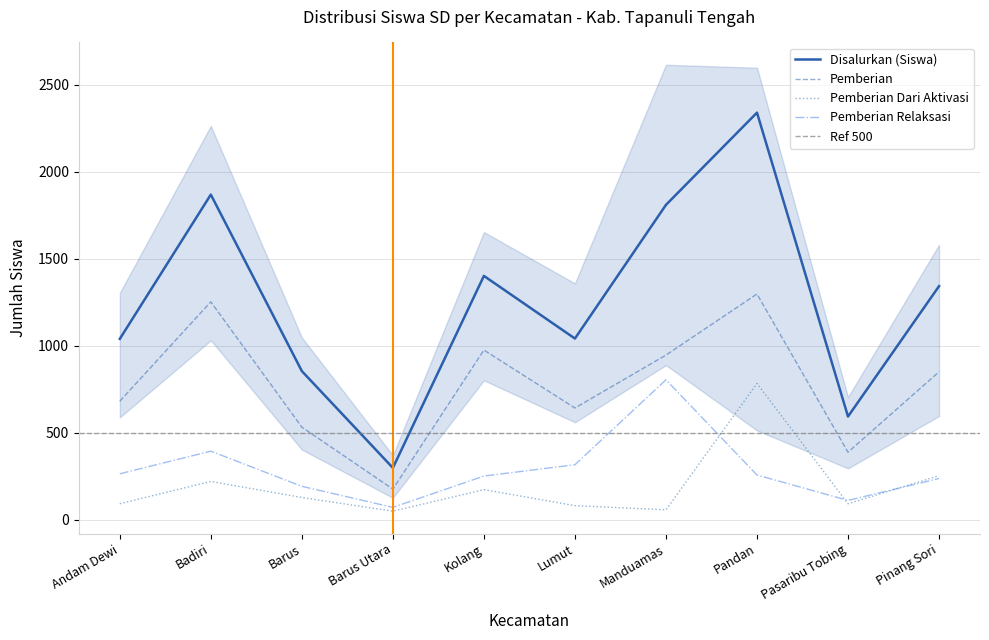

What is the sum of all Disalurkan (Siswa) values?

12594